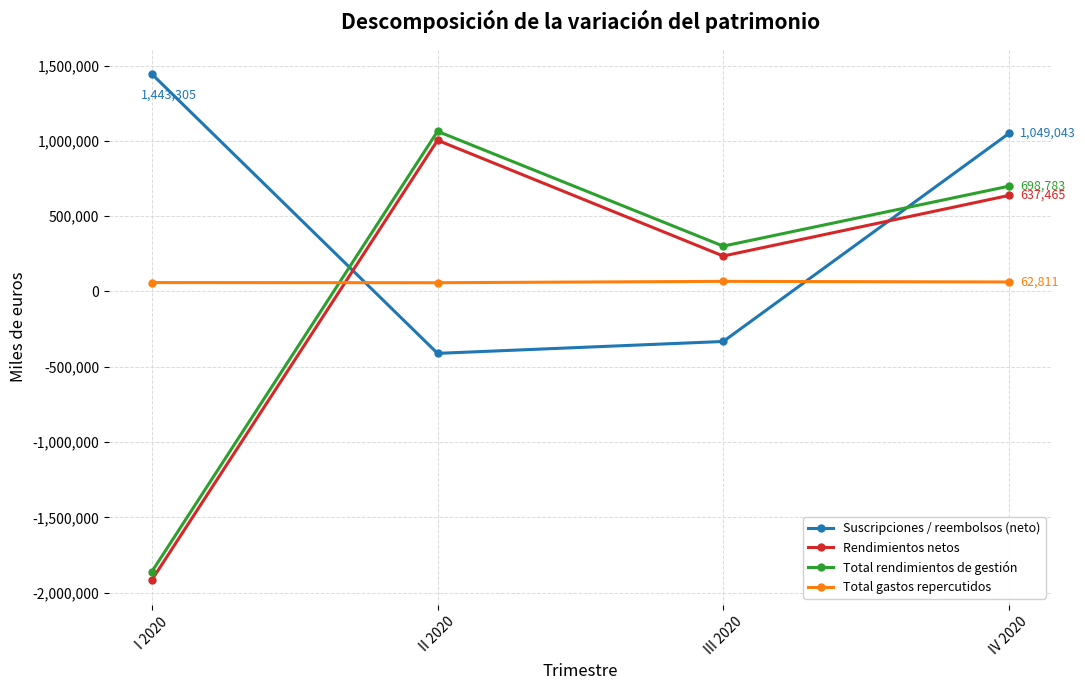

Is the value of Total rendimientos de gestión at I 2020 greater than the value of Total gastos repercutidos at III 2020?

No